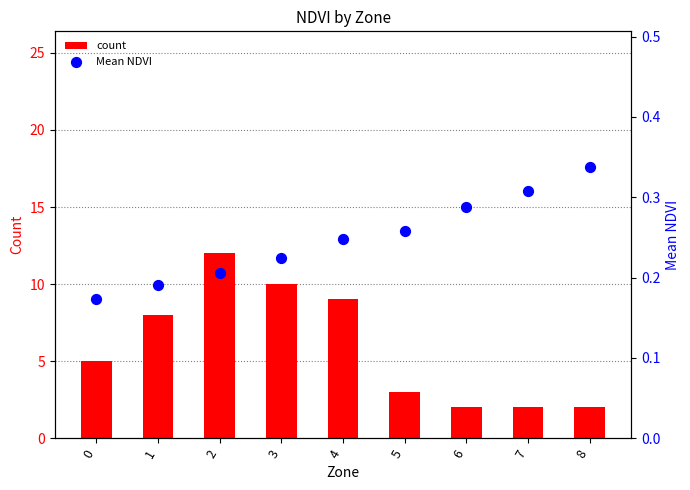

Which series reaches the minimum Y coordinate?

Mean NDVI